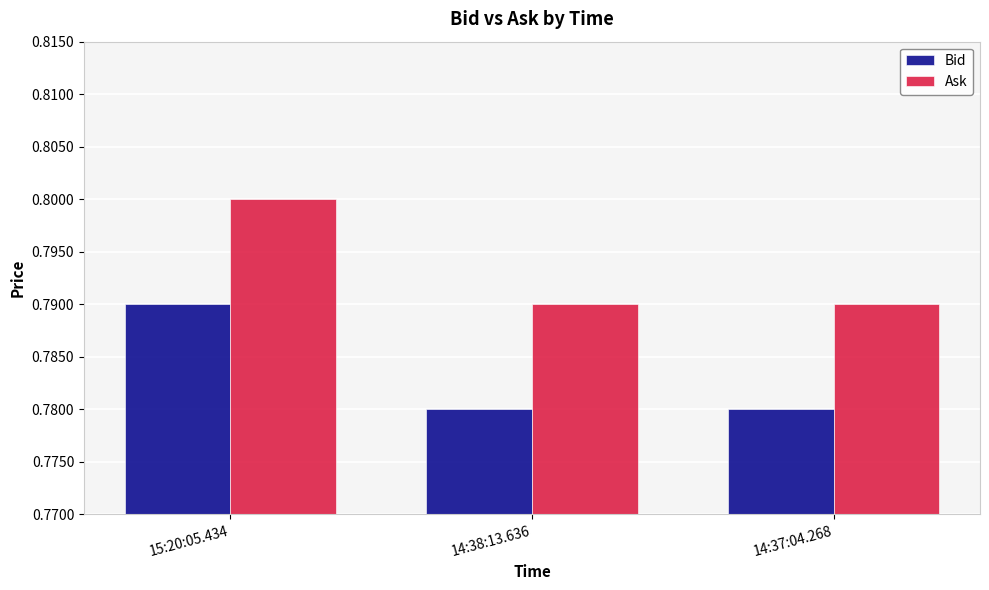

Count the Ask values in the range 0 to 1.

3